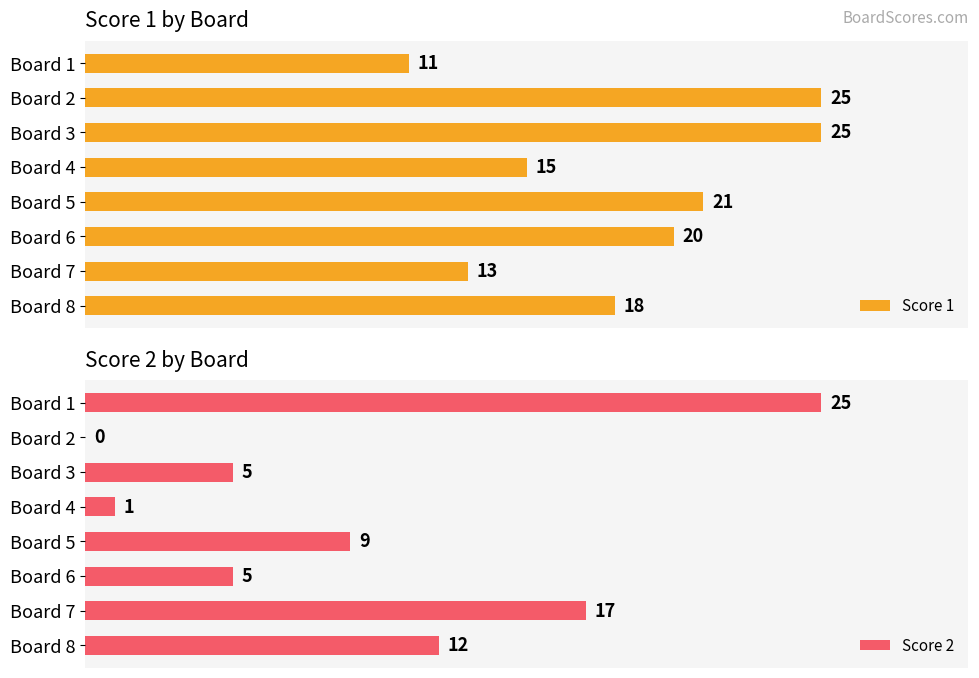

At which label does Score 2 reach its peak?

Board 1